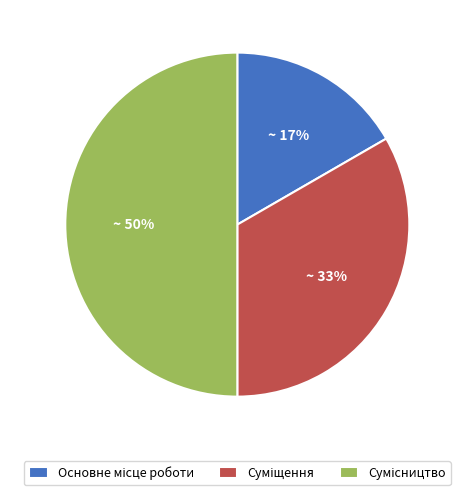

To the nearest percent, what is the difference between the largest and smallest slice percentages?

33%